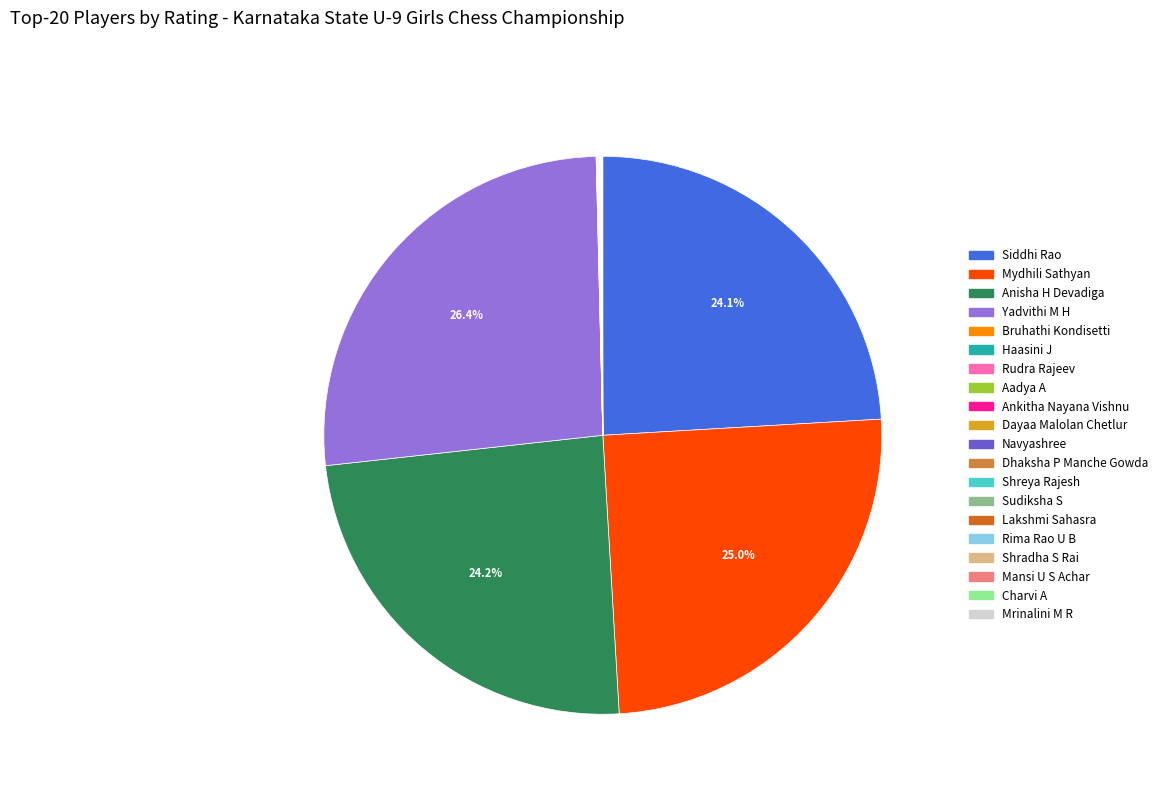

Is there any slice that represents more than half of the pie?

No